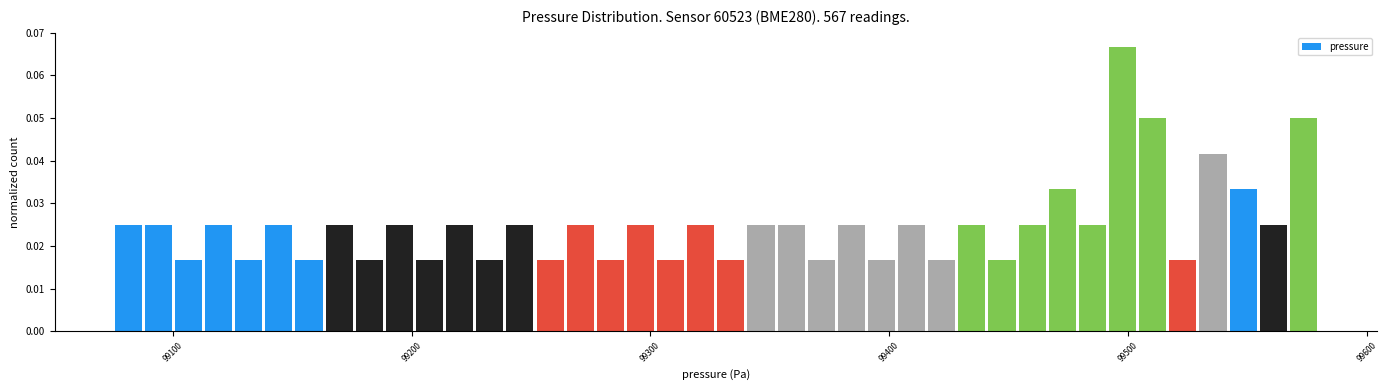

Read against the x-axis, roughly where is the centre of the tallest bar?

99500